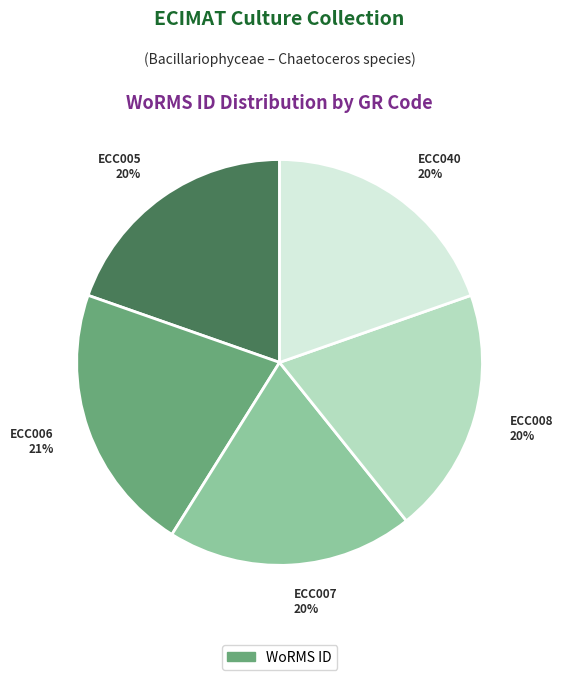

How many segments does this pie chart have?

5